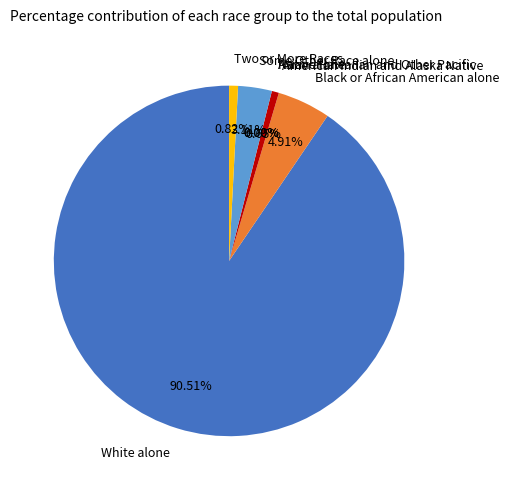

Approximately how many times larger is the value at White alone compared to Black or African American alone?

18.4